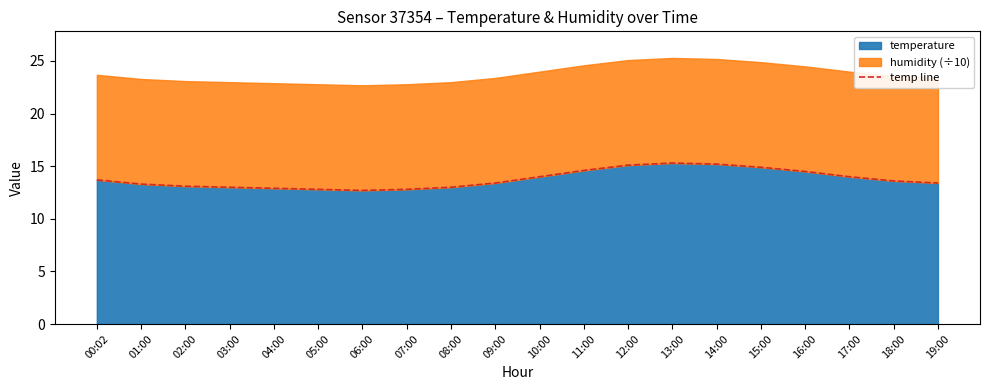

How many data points are less than 13?

4